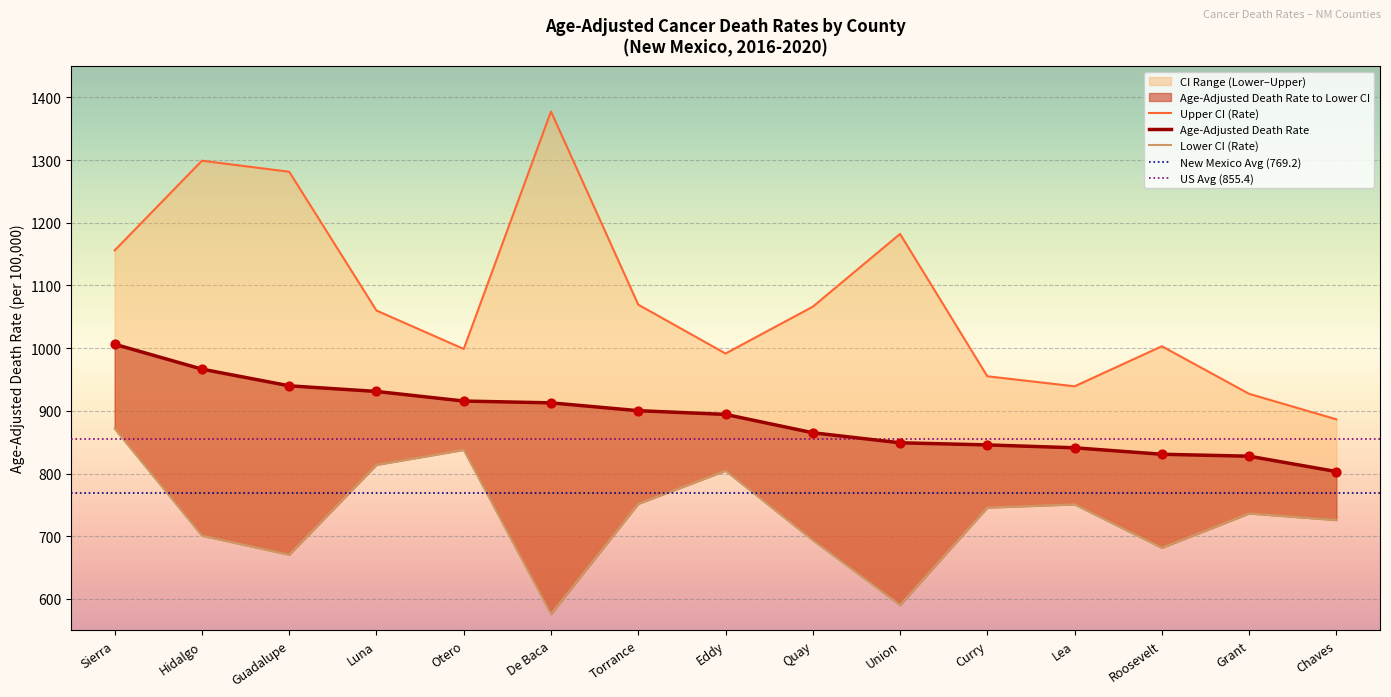

Which series reaches the maximum Y coordinate?

Upper CI (Rate)